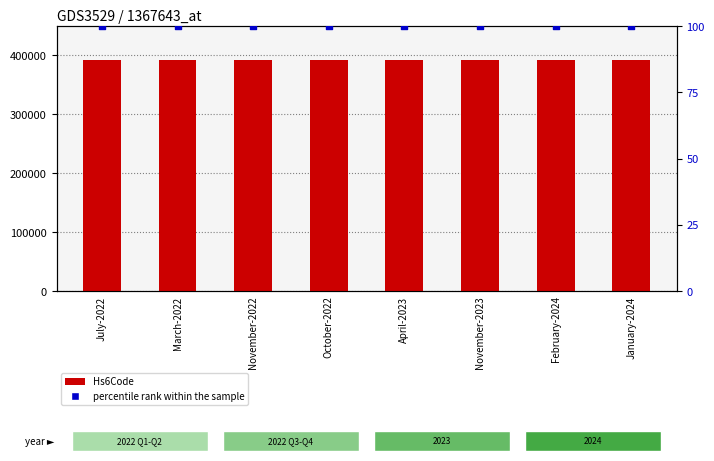

Which series contains the lowest Y value?

percentile rank within the sample